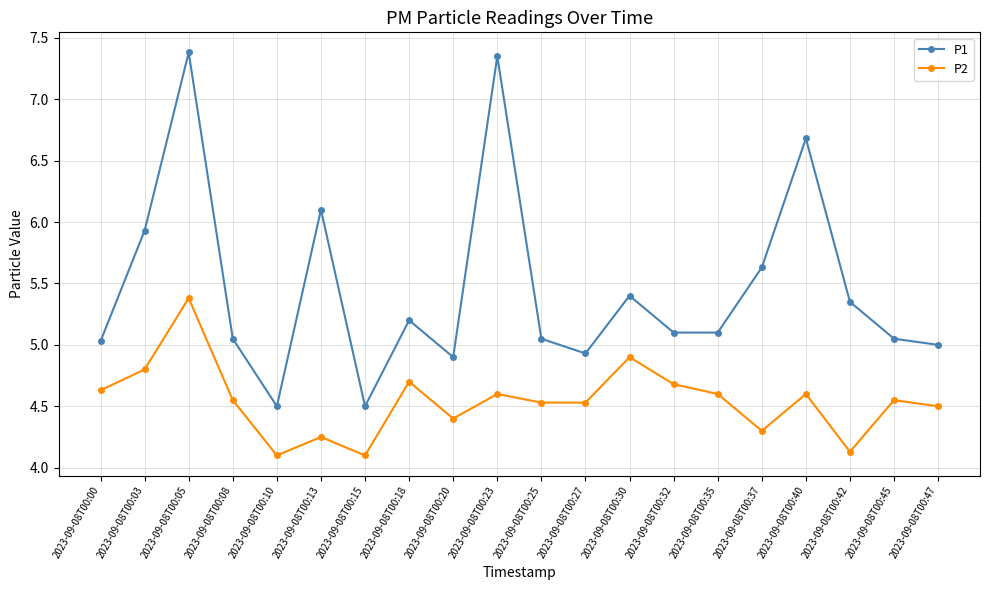

The value of P1 at 2023-09-08T00:30 is 5.4. True or false?

True